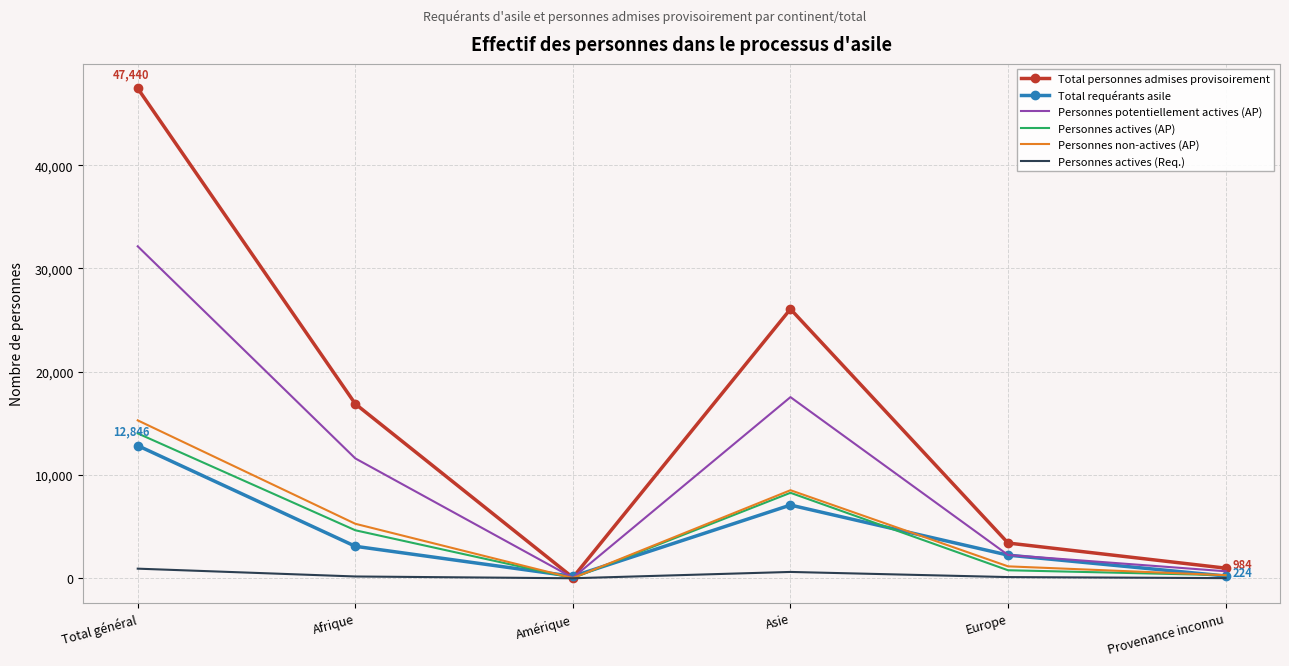

What is the smallest value displayed?

4